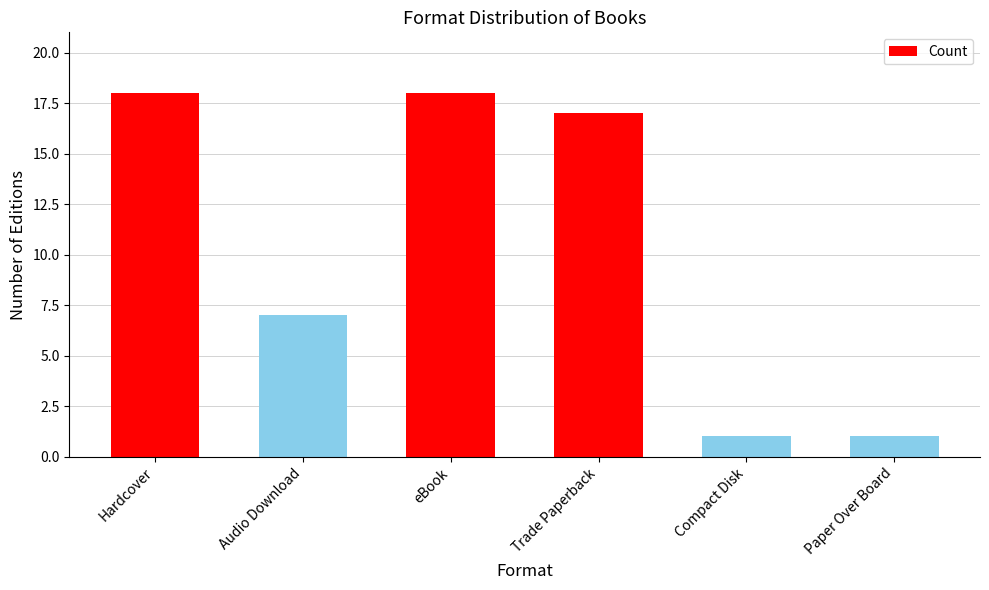

Reading left to right, what are all the values shown in this chart?

Hardcover=18	Audio Download=7	eBook=18	Trade Paperback=17	Compact Disk=1	Paper Over Board=1